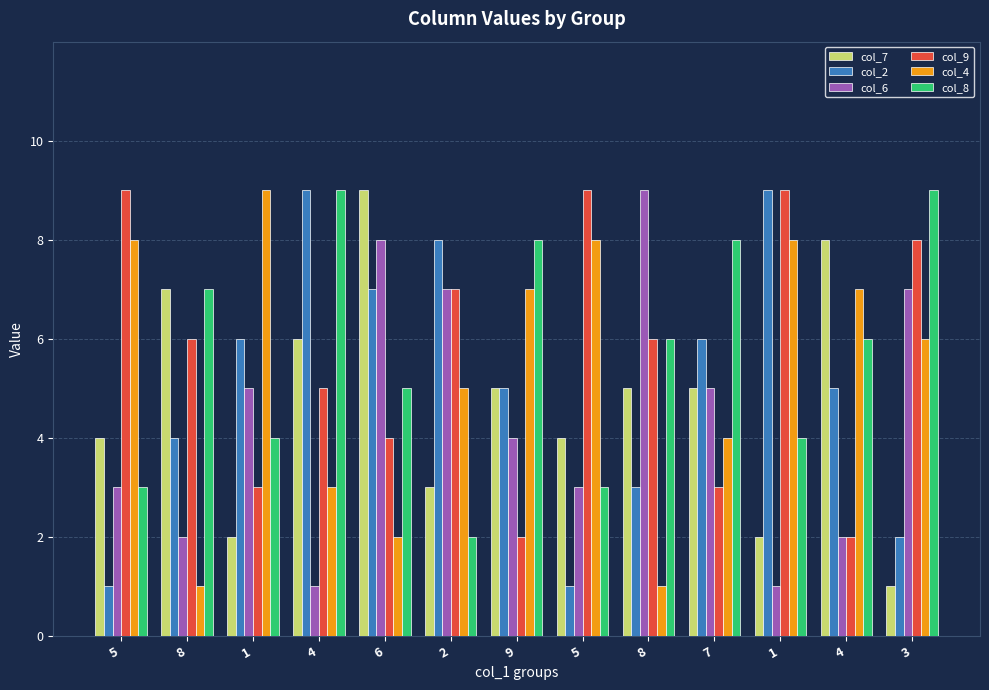

How many data points in col_8 are less than 6?

6